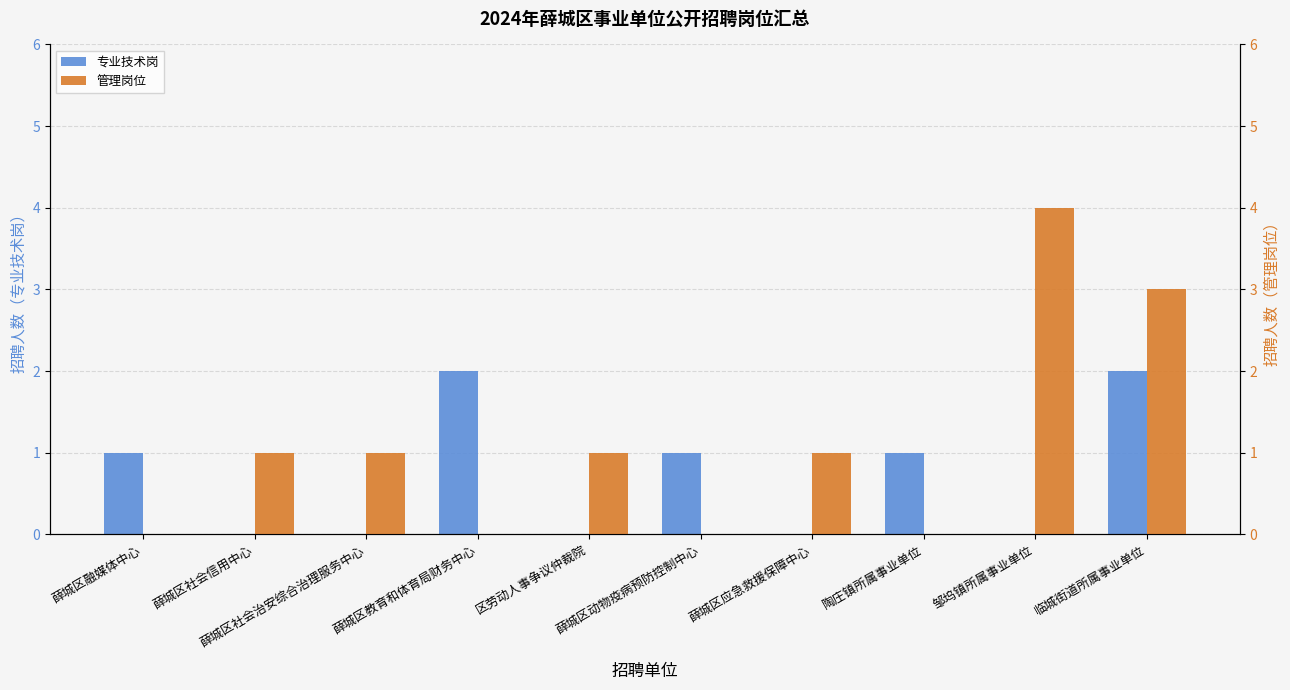

List the series in order of their peak value, highest first.

管理岗位, 专业技术岗